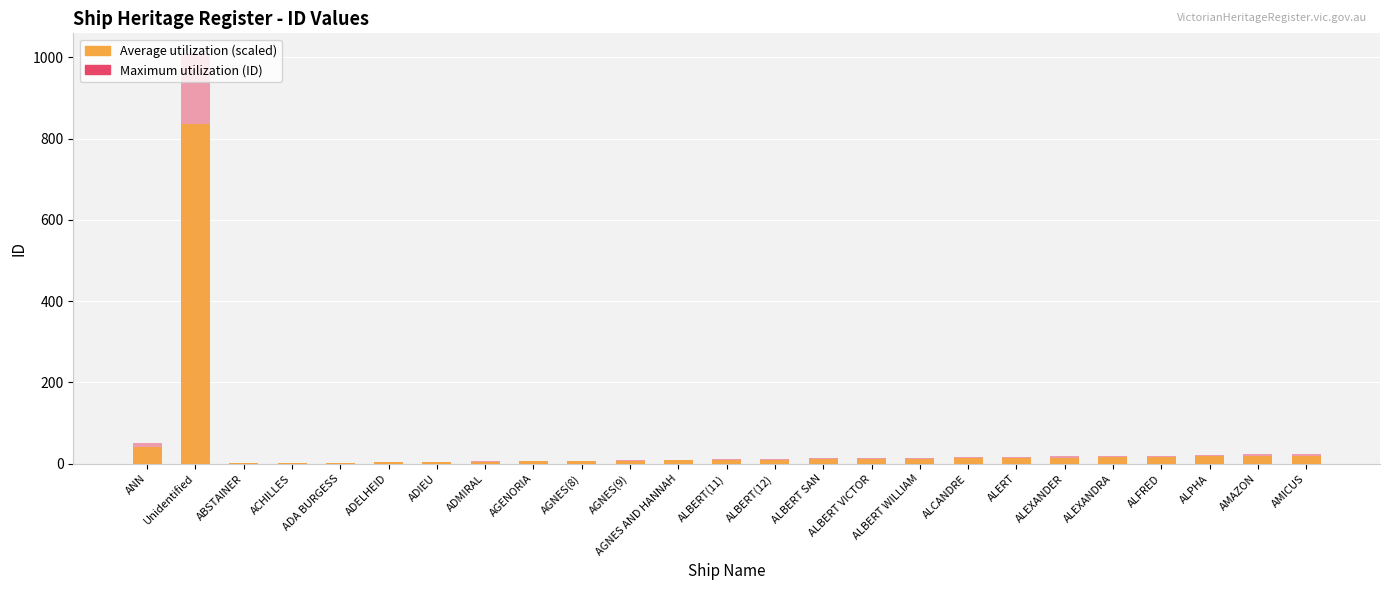

Rank the series by their average value, from lowest to highest.

Average utilization (scaled), Maximum utilization (ID)